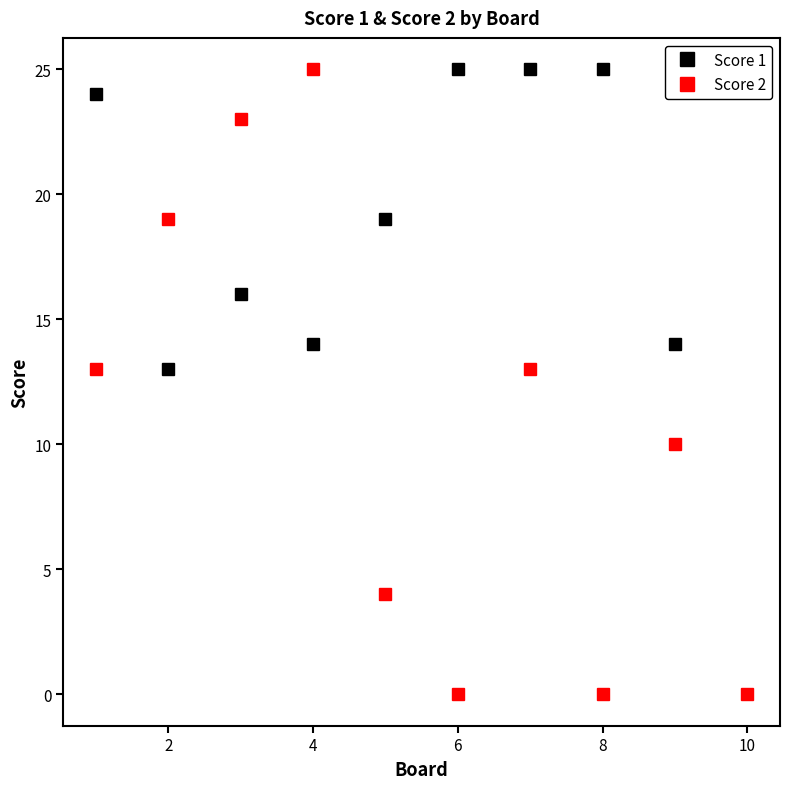

Is it true that Score 2 equals 14 at 10?

False